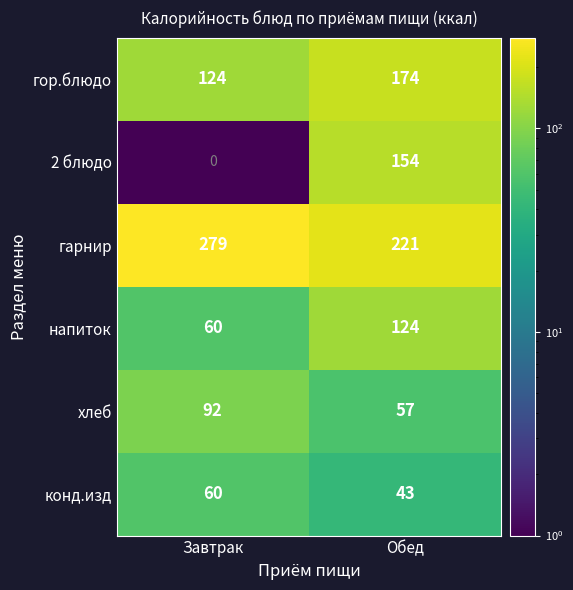

How many categories are shown in the chart?

2